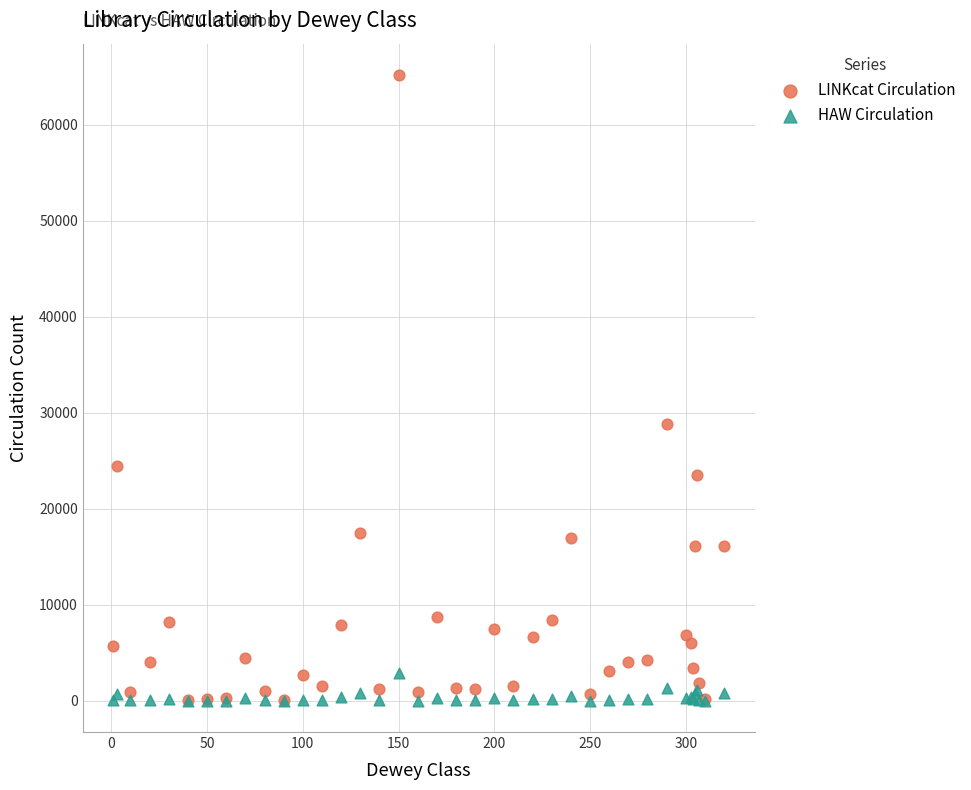

Across all series, what Y value is closest to 32606?

28877